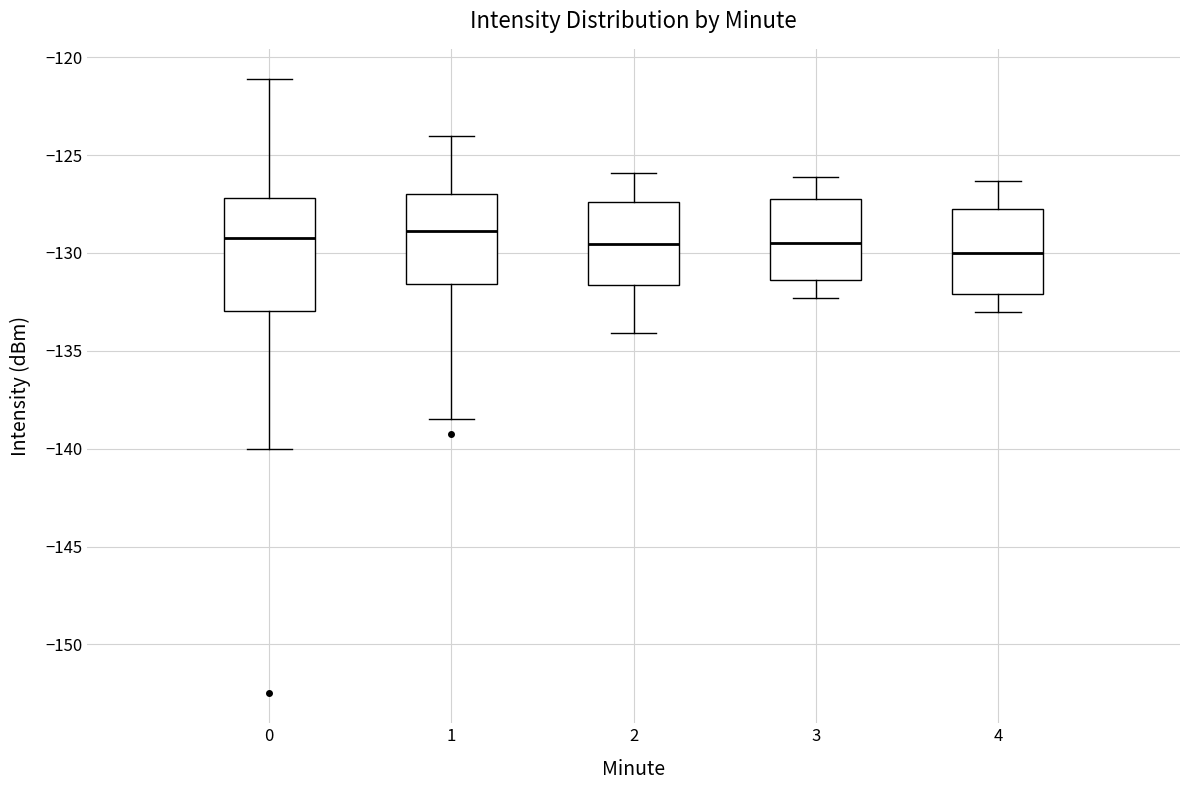

Where does the lower whisker of the box at x = 3 end on the y-axis? The values are not printed on the chart, so give them approximately, as read against the axis.

-132.5